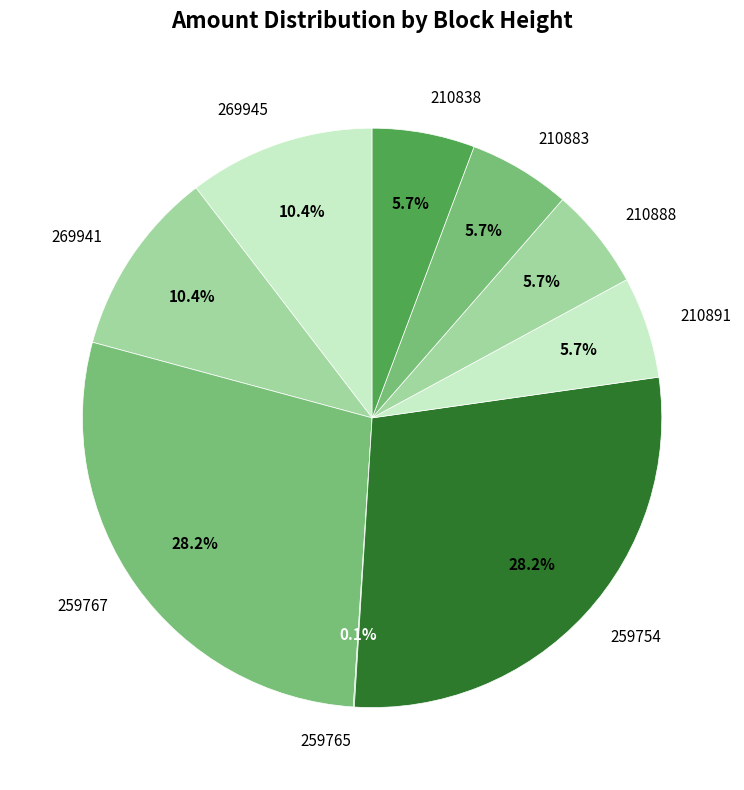

Is it true that 269941 is 10% of the pie?

True